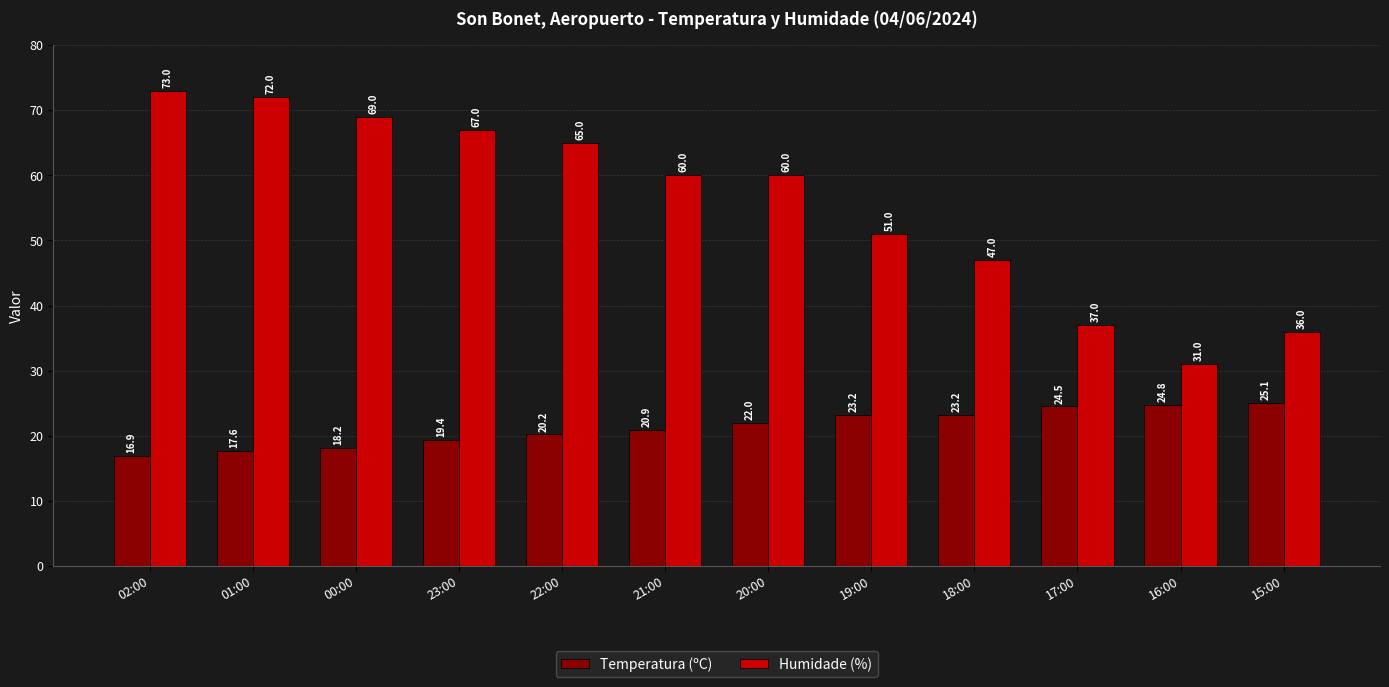

What is the label of the 2nd bar from the left?

01:00